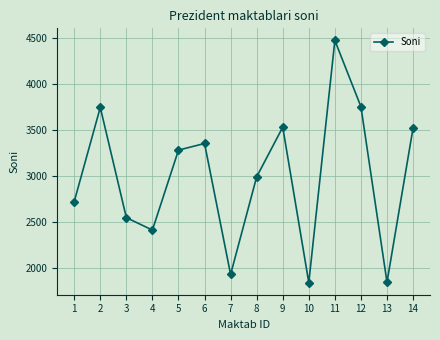

Approximately how many times larger is the value at 13 compared to 7?

1.0